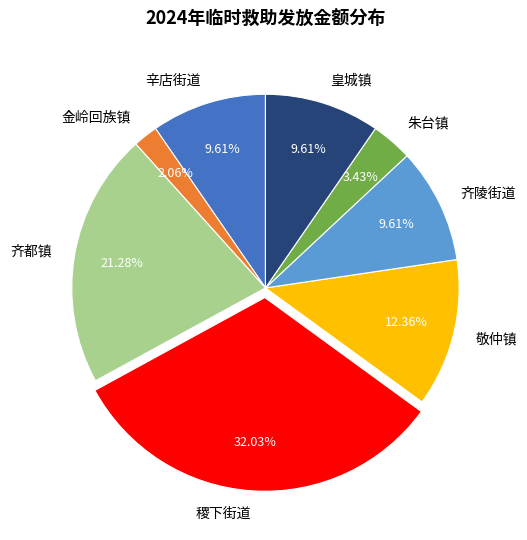

Which category has the smallest portion of the pie?

金岭回族镇